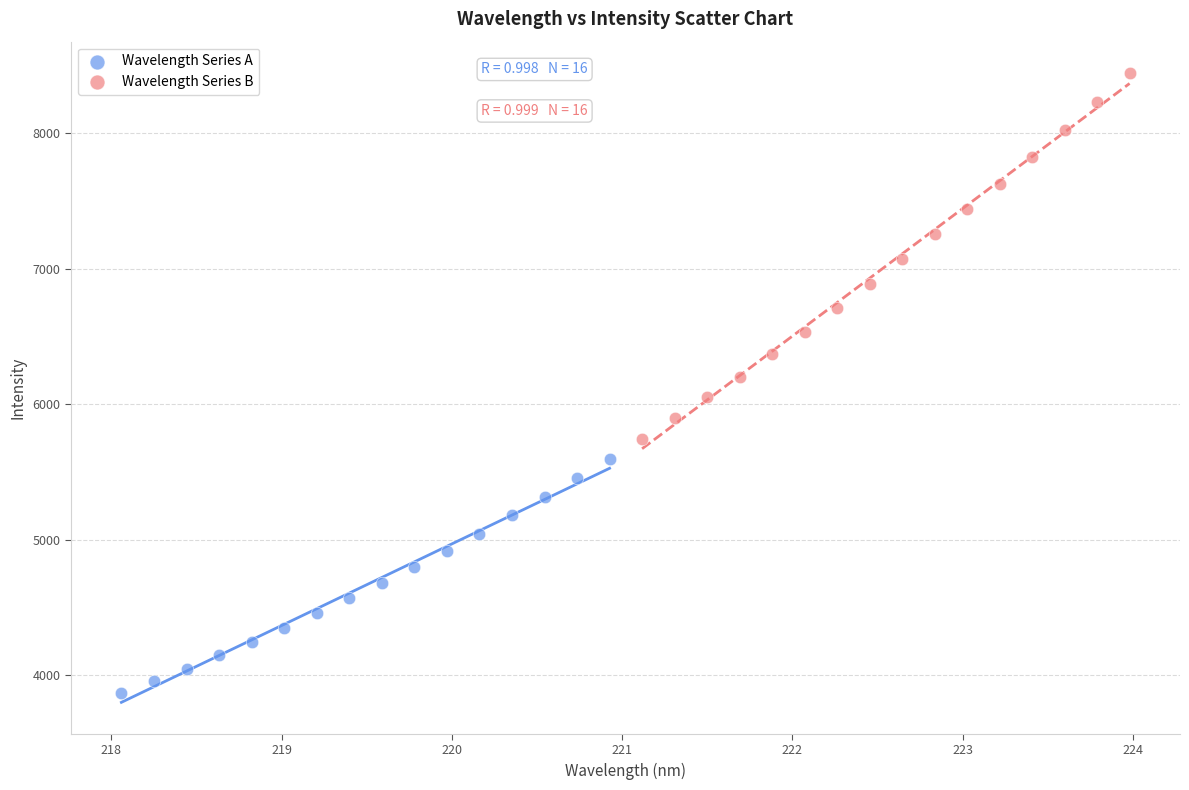

Which series reaches the minimum Y coordinate?

Wavelength Series A